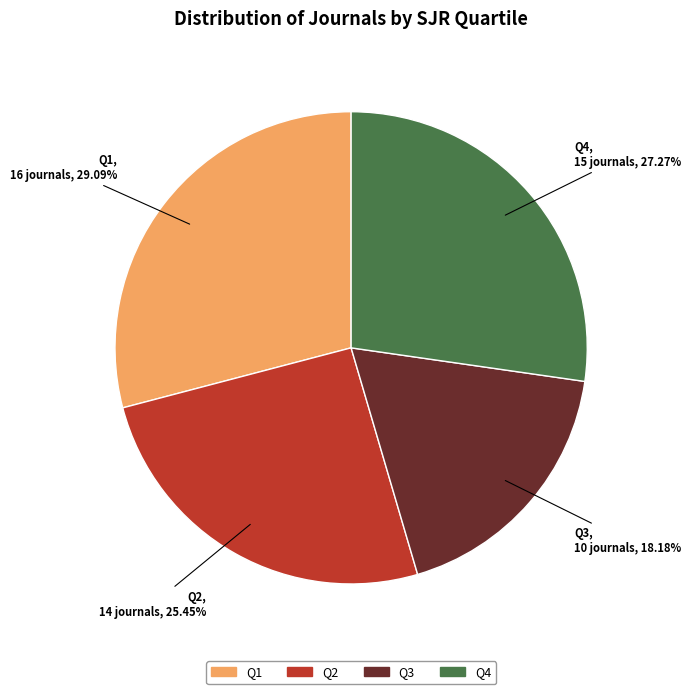

The Q4 slice represents 27% of the pie. True or false?

True